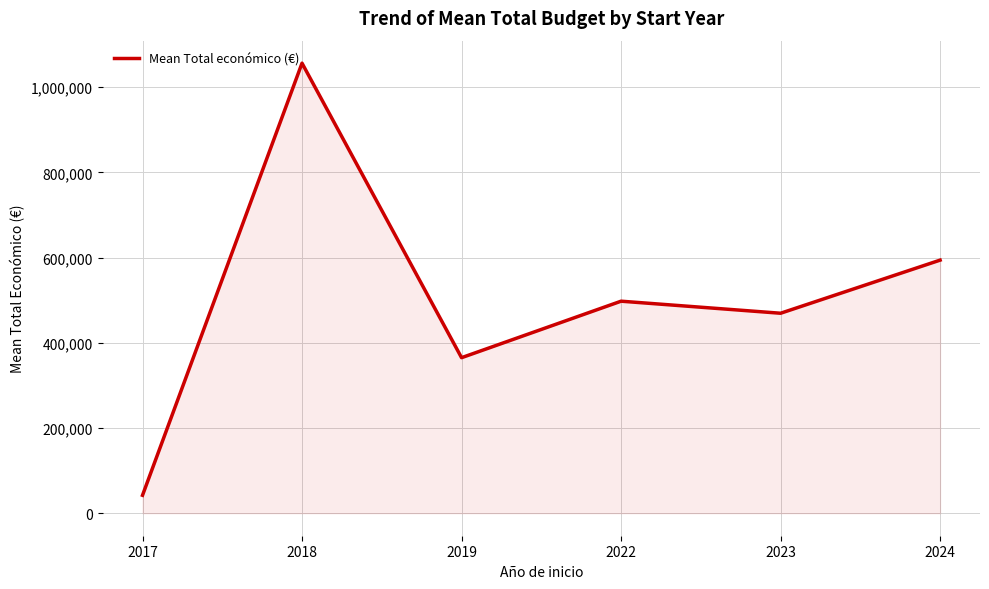

What is the smallest value displayed?

42072